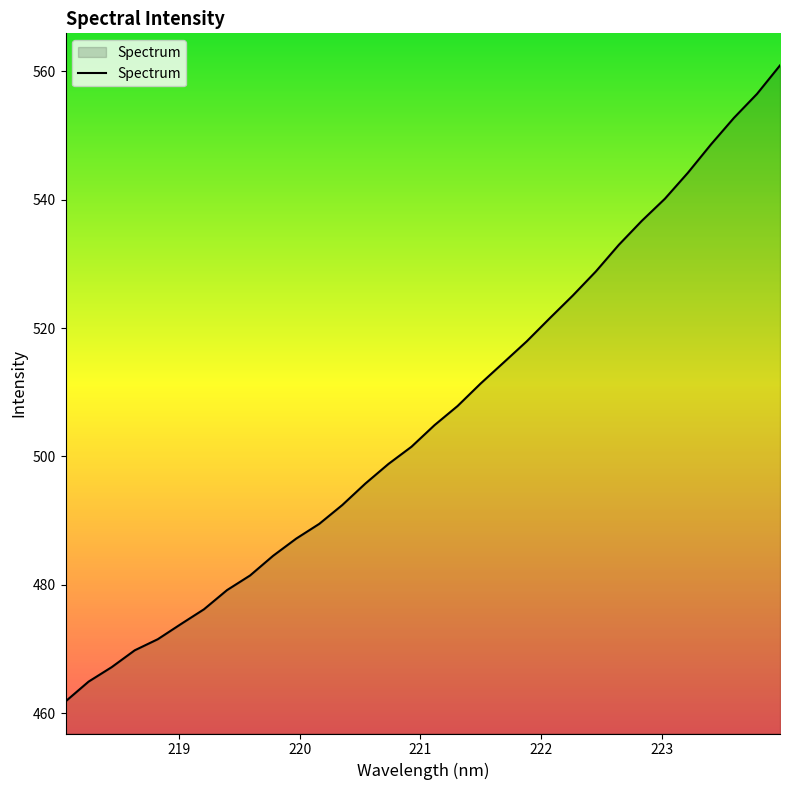

What is the difference between the maximum and minimum values?

99.1